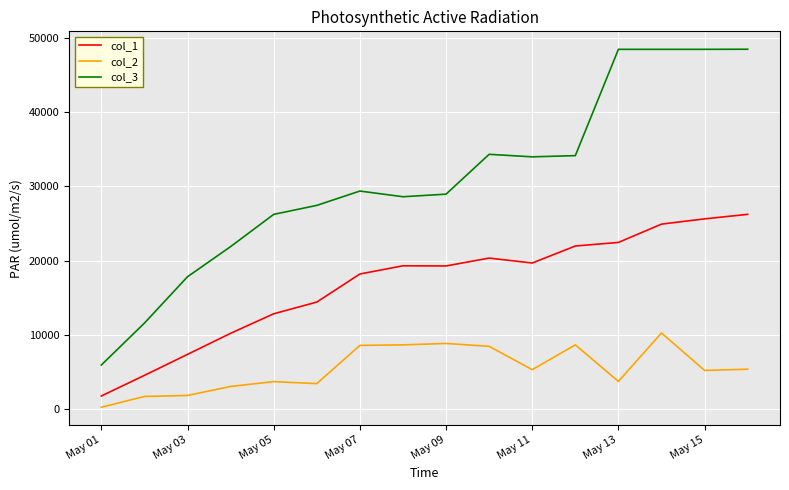

True or false: col_1 and col_2 intersect in this chart.

False